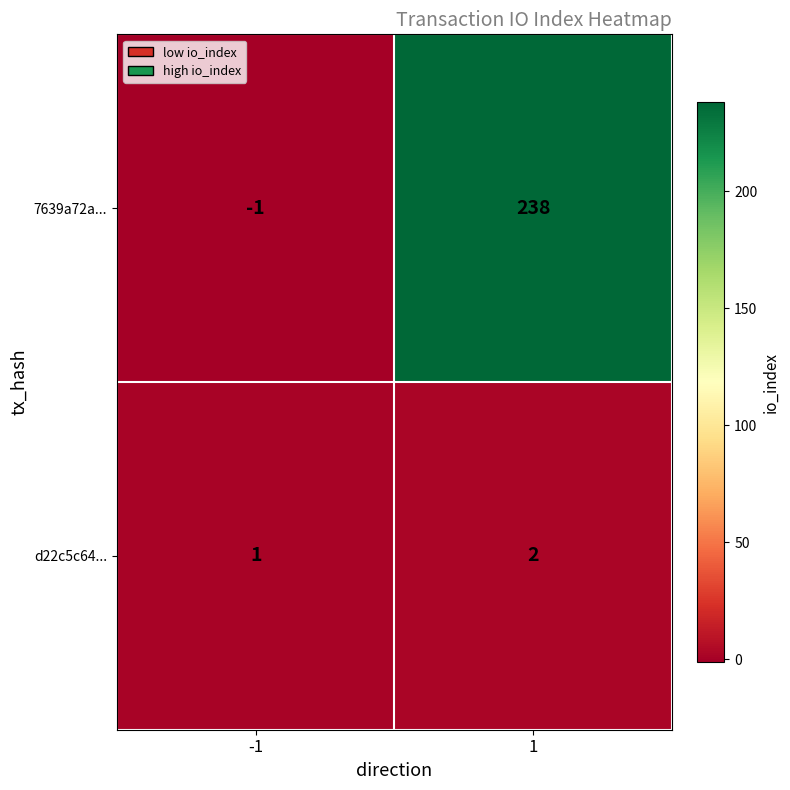

What is the difference between the highest and lowest values at 1?

236